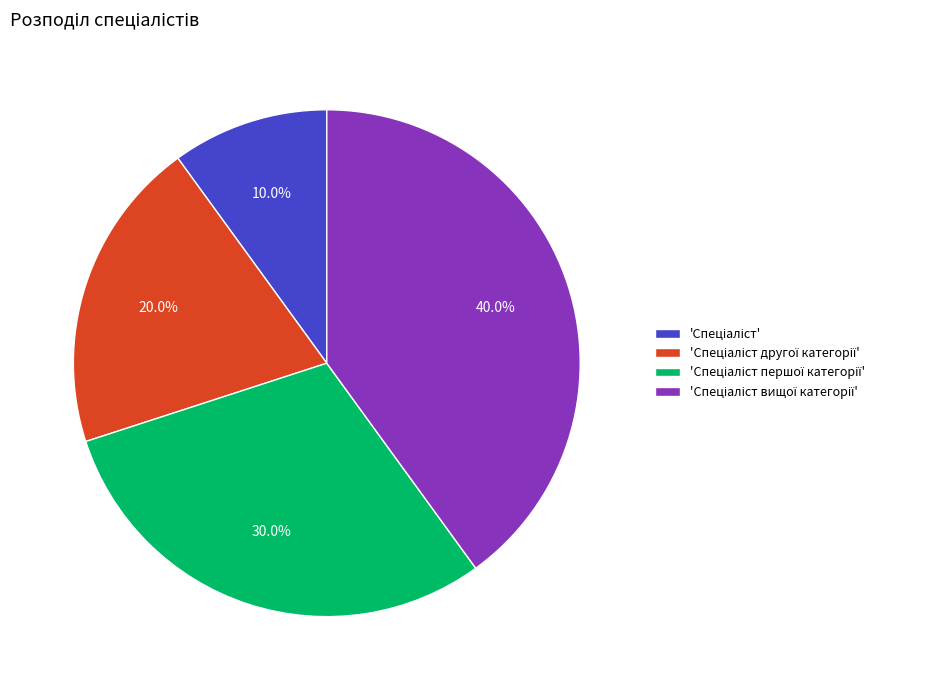

Does any single category account for the majority?

No